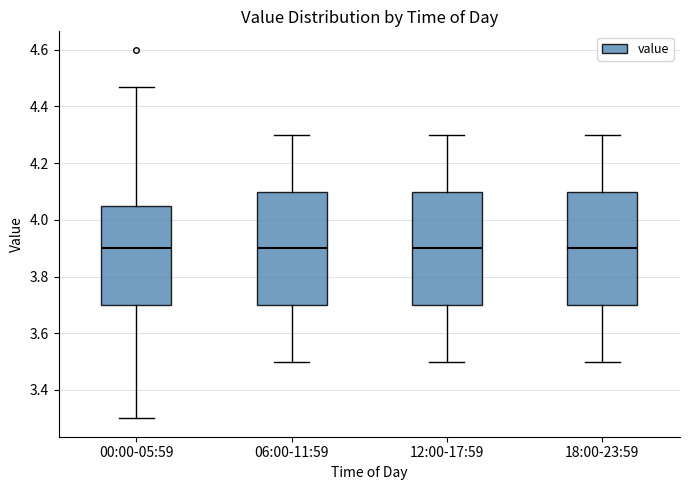

Where does the lower whisker of the box for 18:00-23:59 end on the y-axis? The values are not printed on the chart, so give them approximately, as read against the axis.

3.50